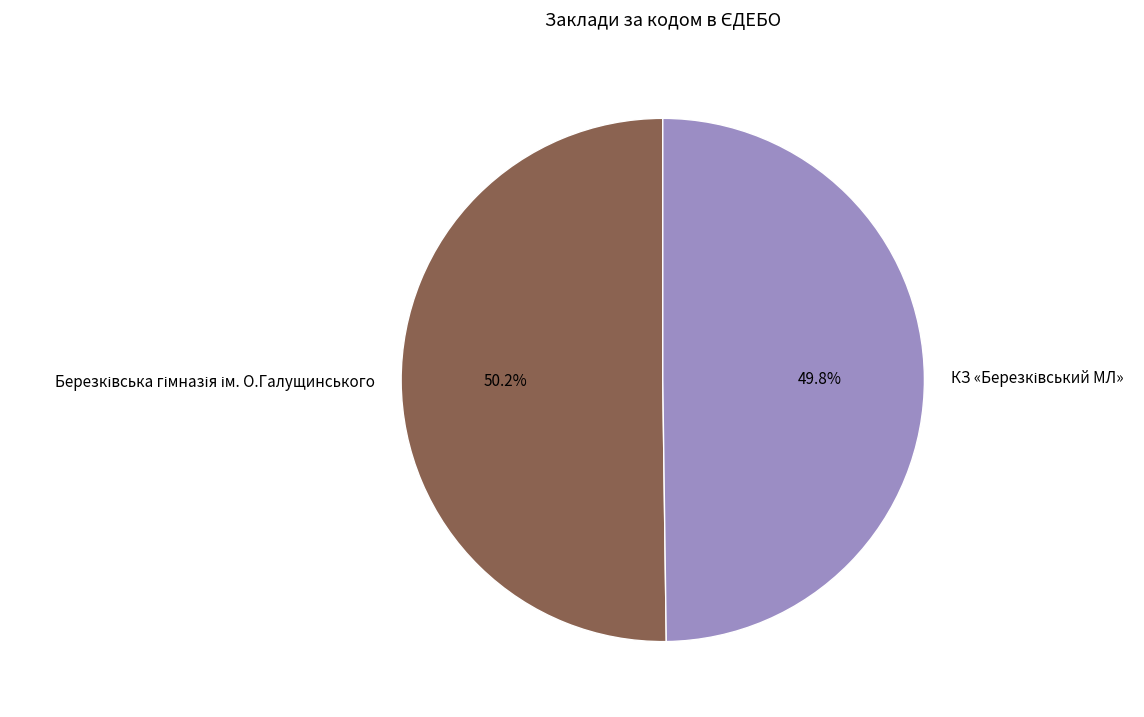

Does any single category account for the majority?

Yes